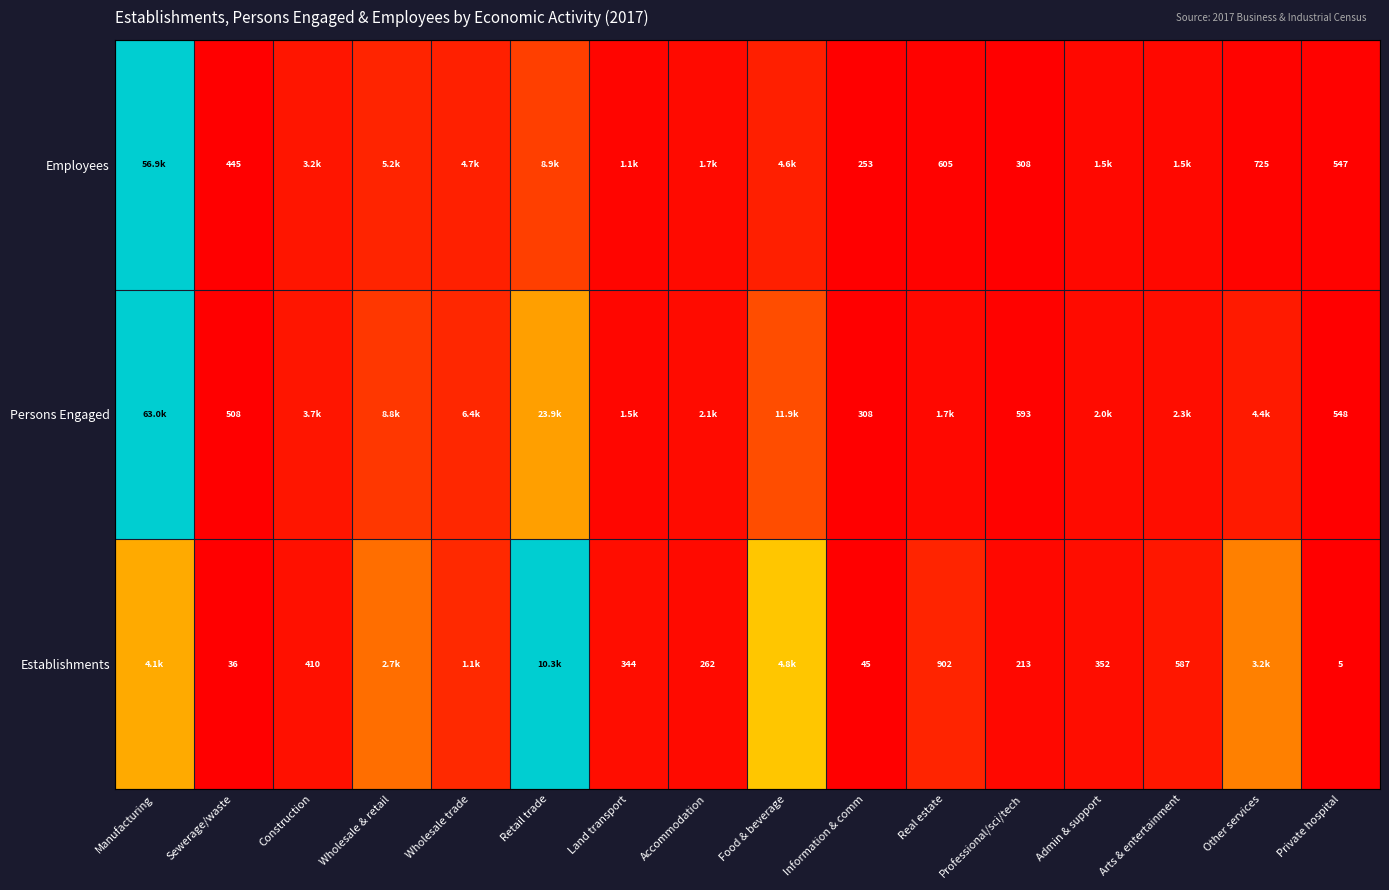

Between Arts & entertainment and Sewerage/waste, which is larger?

Arts & entertainment